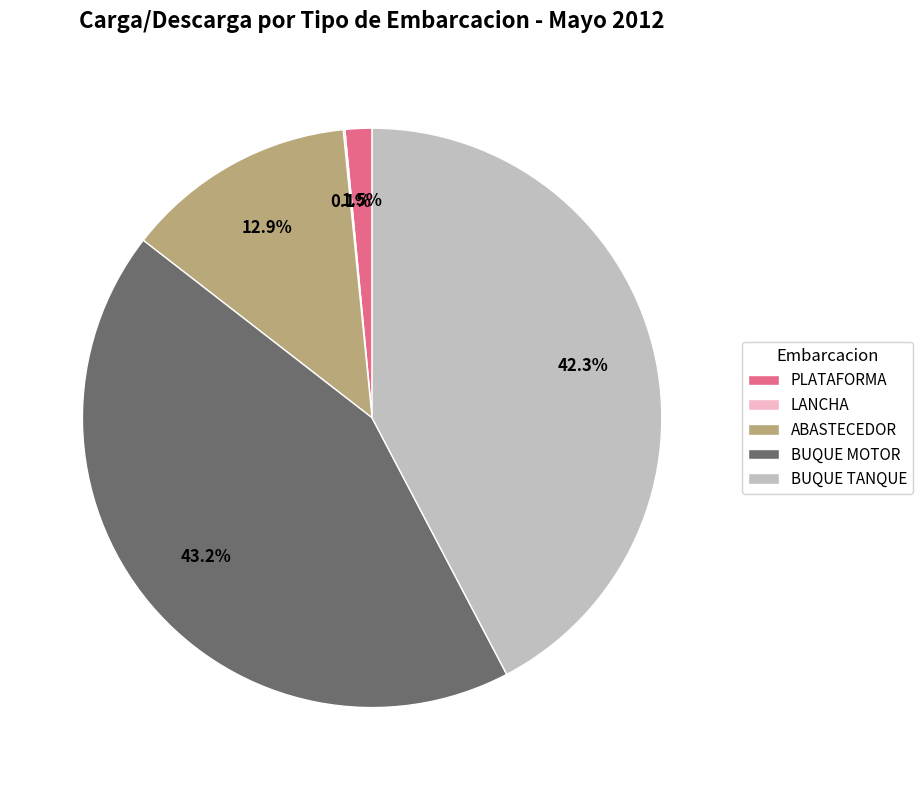

What is the largest slice in the pie chart?

BUQUE MOTOR